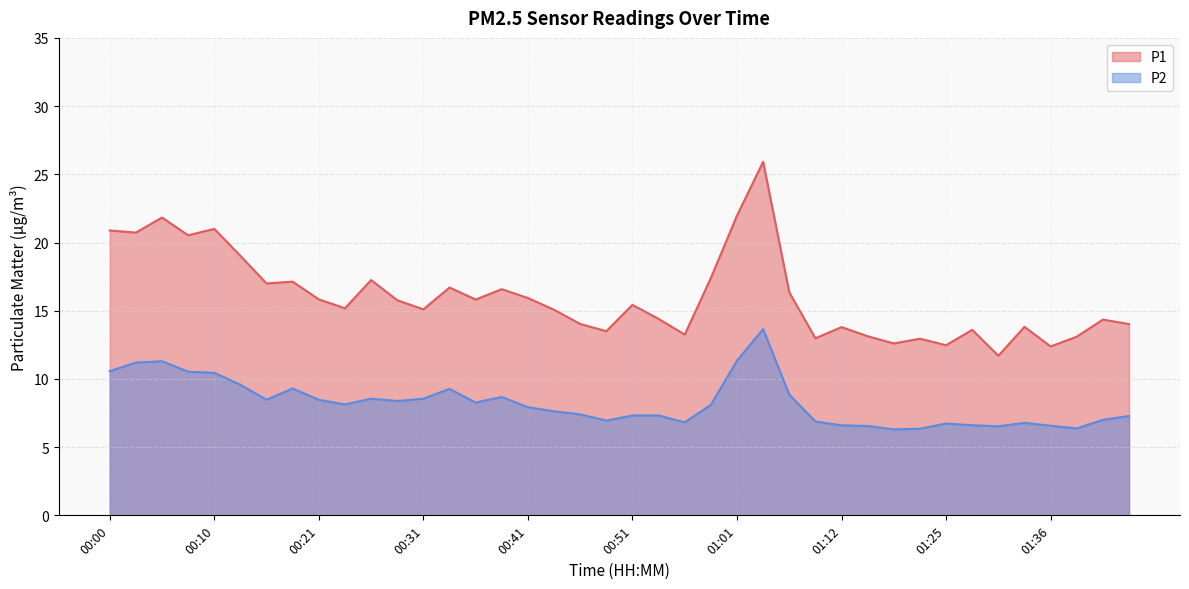

Rank the categories by P2 value from lowest to highest.

01:20, 01:23, 01:38, 01:31, 01:17, 01:36, 01:12, 01:28, 01:25, 01:33, 00:56, 01:09, 00:49, 01:41, 01:43, 00:51, 00:54, 00:46, 00:43, 00:41, 00:59, 00:23, 00:36, 00:28, 00:21, 00:16, 00:26, 00:31, 00:38, 01:07, 00:33, 00:18, 00:13, 00:10, 00:08, 00:00, 00:03, 00:05, 01:01, 01:04